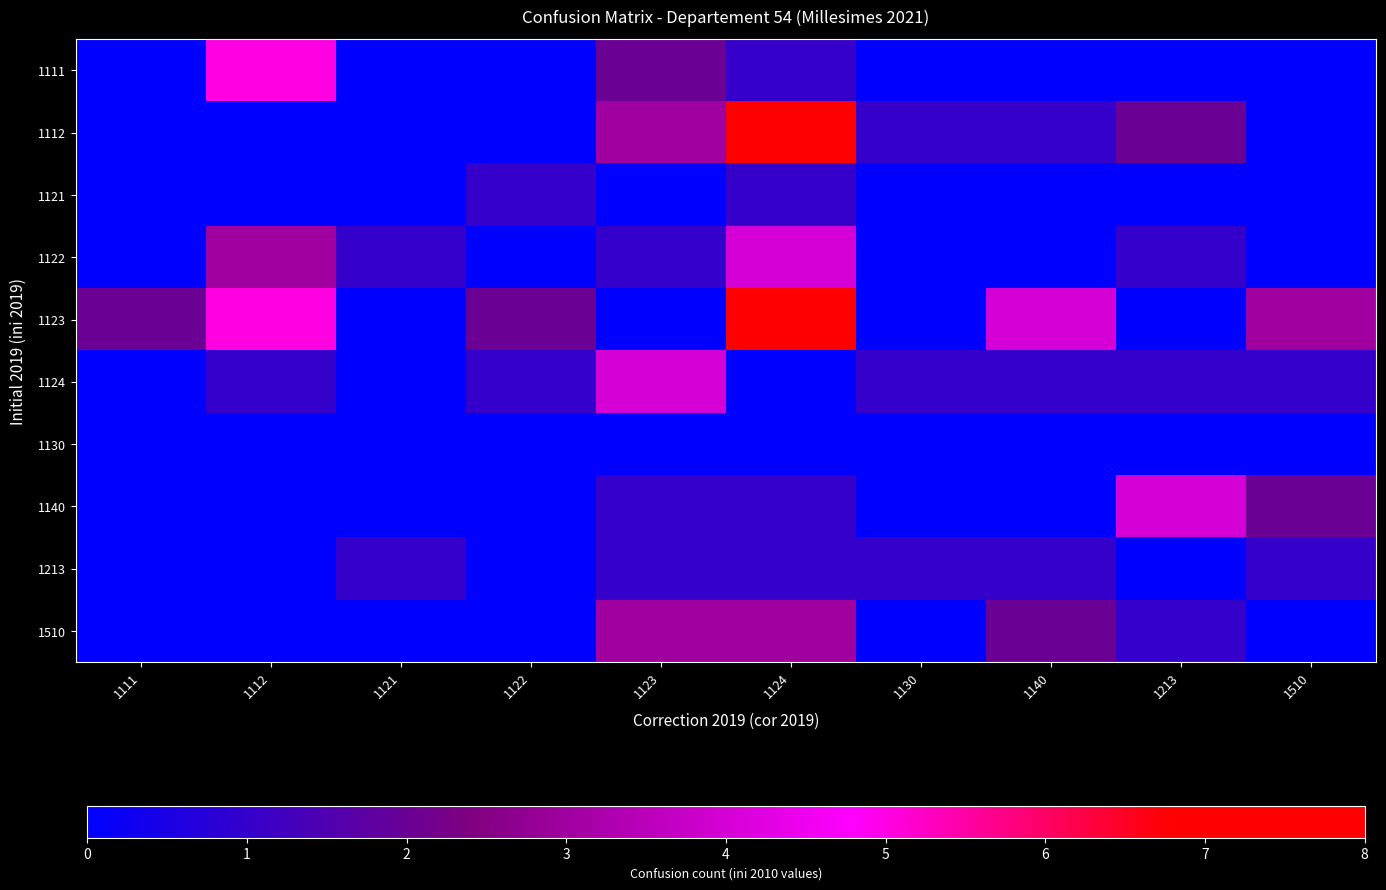

At how many categories does at least one series exceed 6?

1